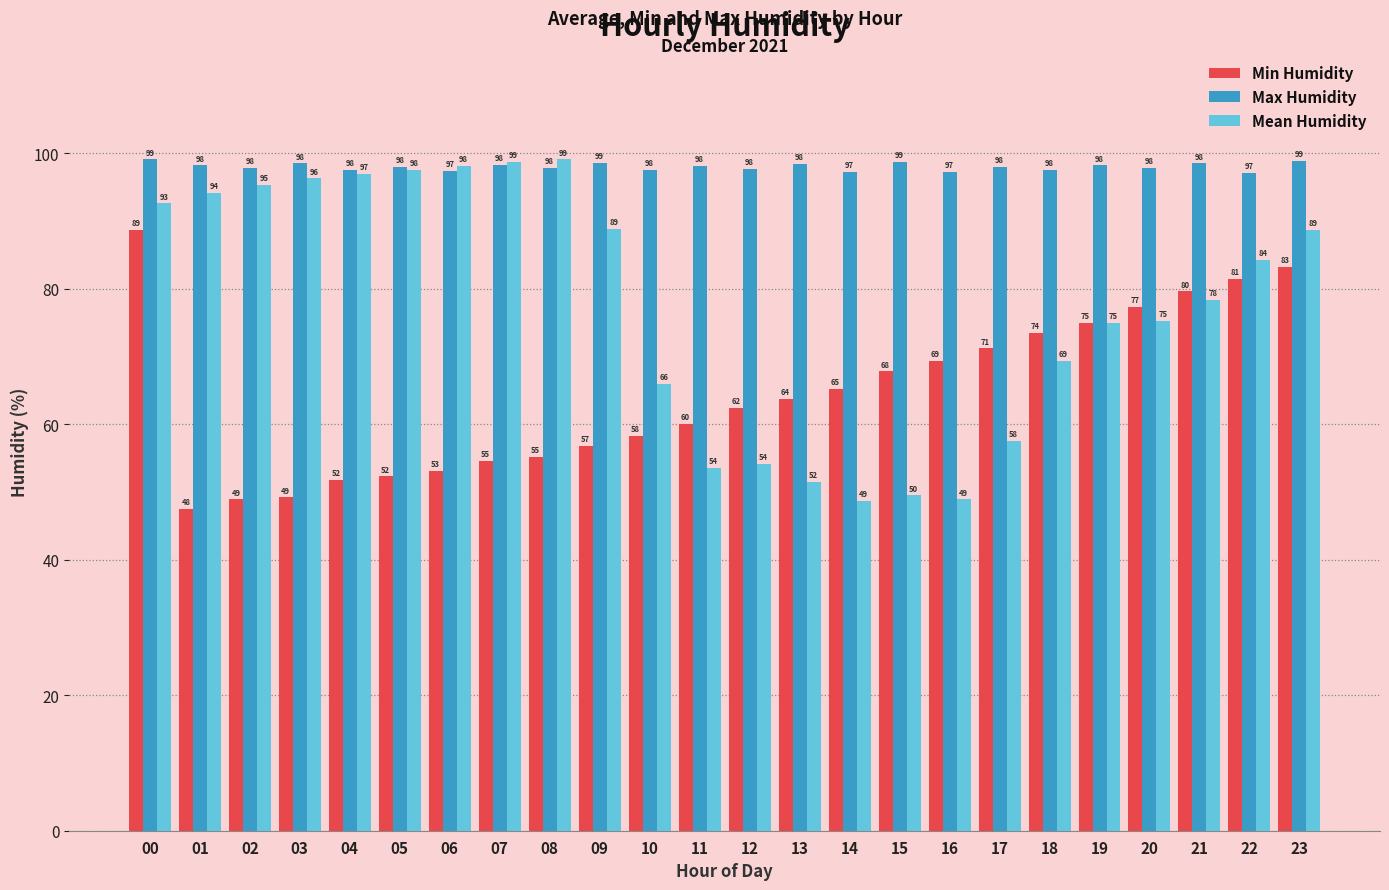

At which category is the sum across all series the highest?

00